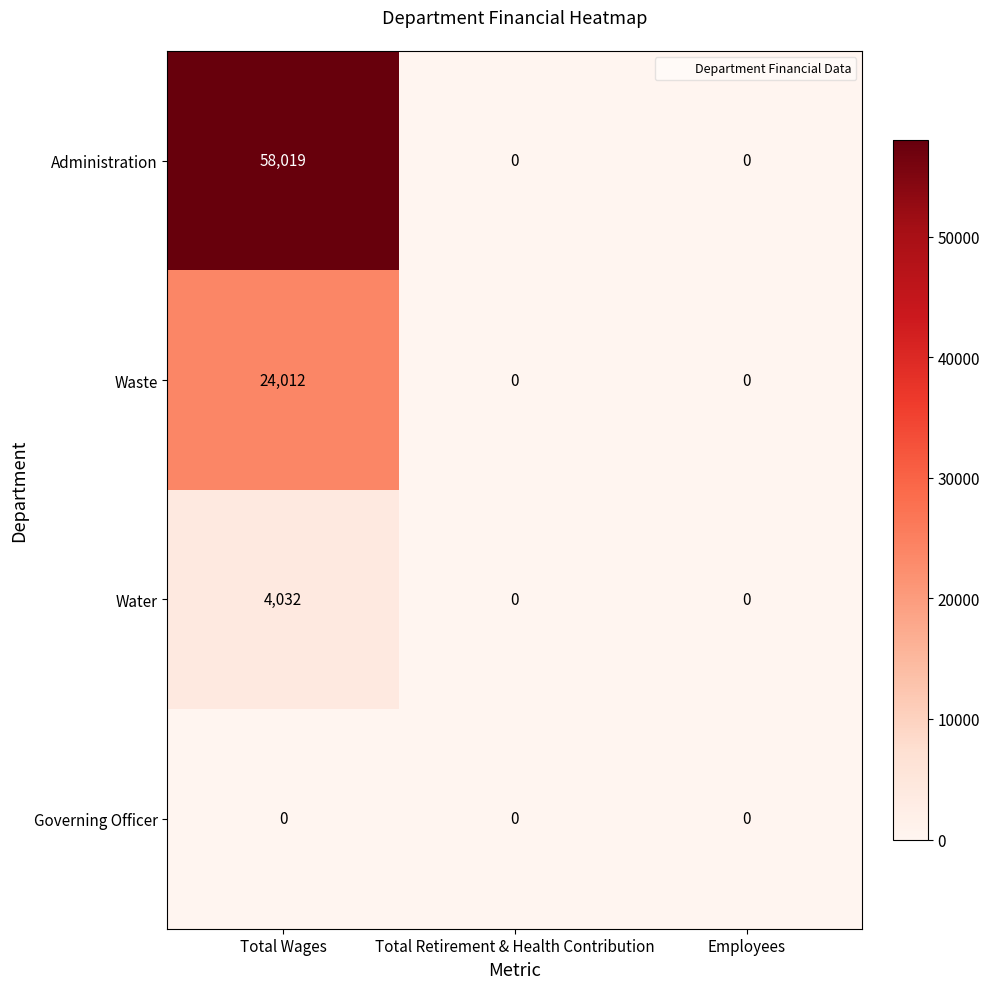

Which series changed the most between Total Wages and Employees?

Administration